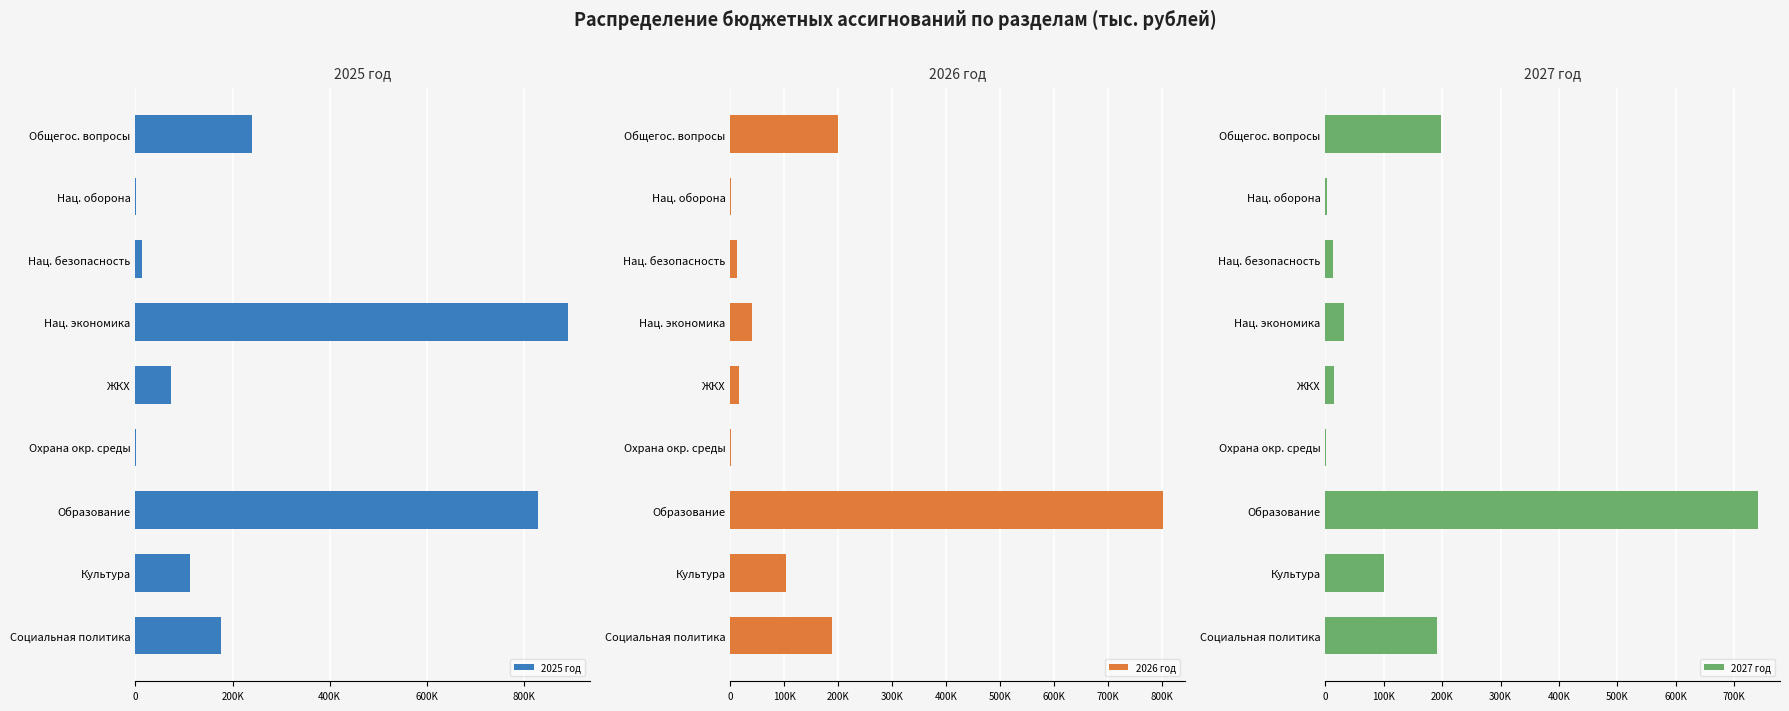

Is the value of 2026 год at Общегос. вопросы greater than the value of 2027 год at ЖКХ?

Yes